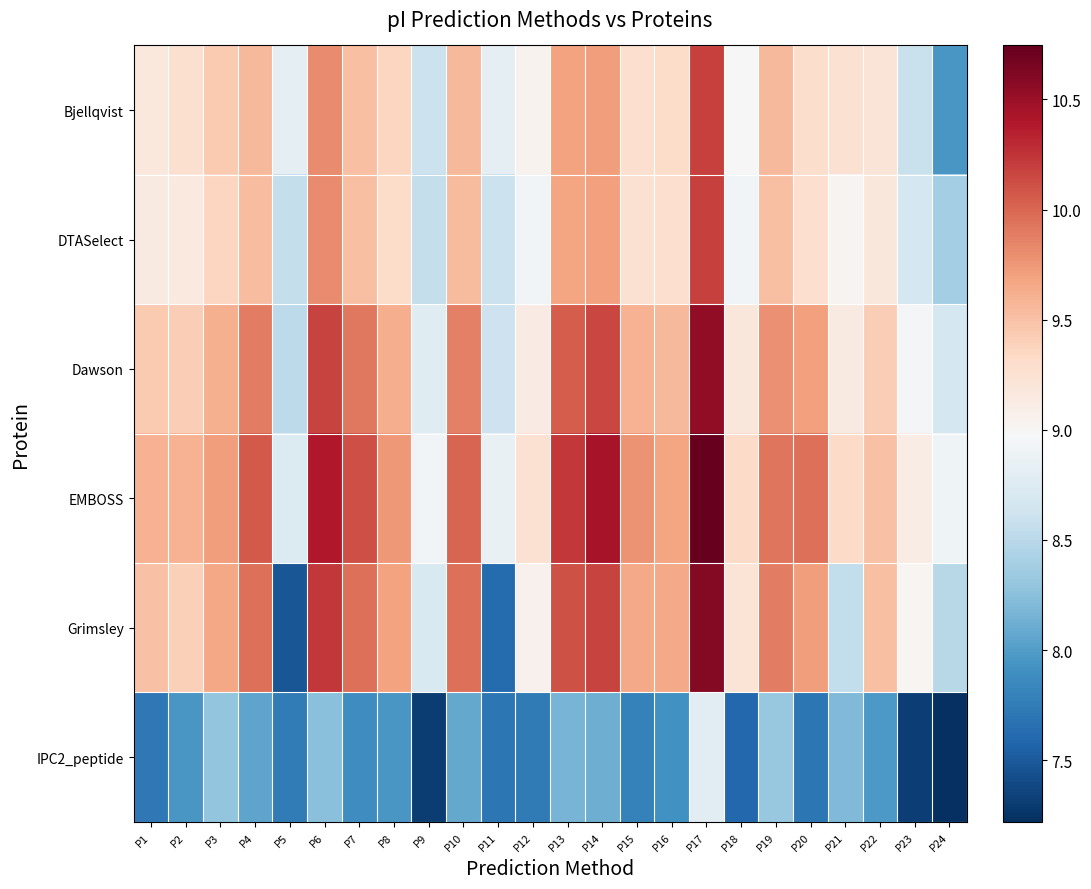

Rank the series at P8 from lowest to highest value.

IPC2_peptide, DTASelect, Bjellqvist, Dawson, Grimsley, EMBOSS